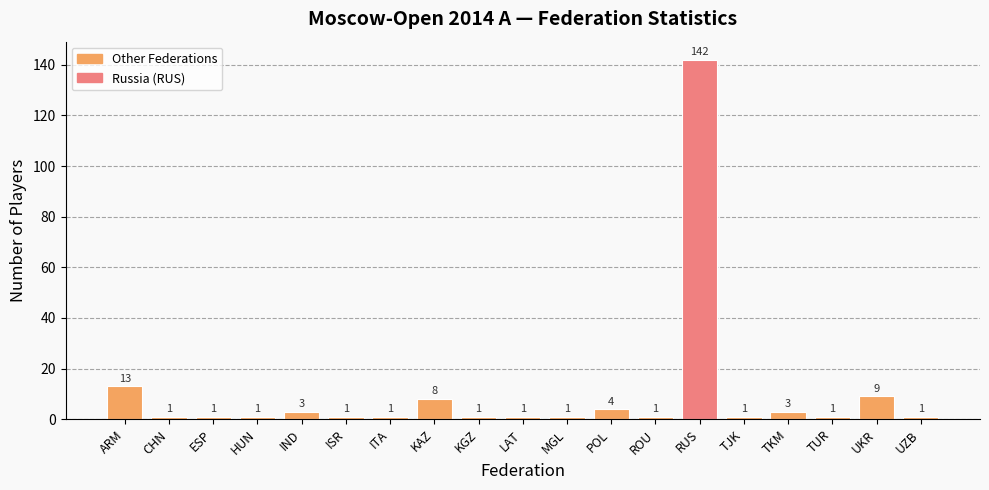

At which label is the value closest to 71?

ARM